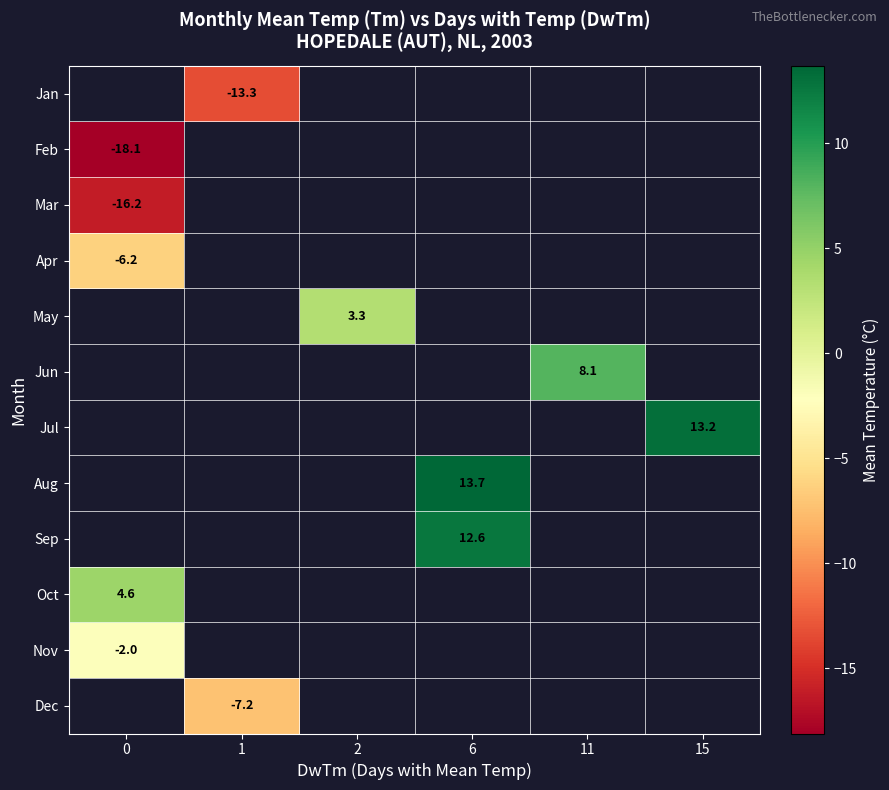

What value does the row_10 series have at 0?

-2.0